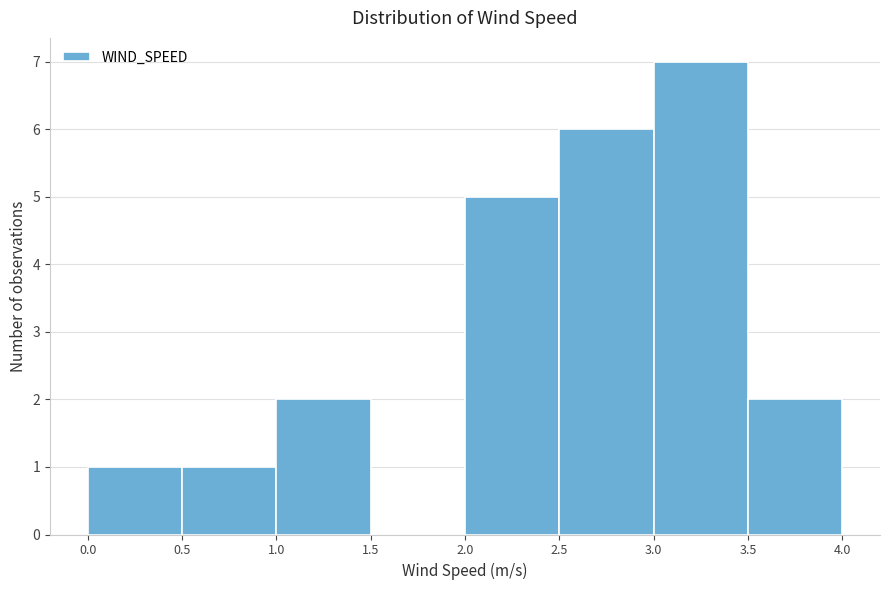

Reading left to right, list every bar in this chart as the range it spans on the x-axis followed by its height. The values are not printed on the chart, so give them approximately, as read against the axis.

0.0 to 0.5: 1
0.5 to 1.0: 1
1.0 to 1.5: 2
1.5 to 2.0: 0
2.0 to 2.5: 5
2.5 to 3.0: 6
3.0 to 3.5: 7
3.5 to 4.0: 2